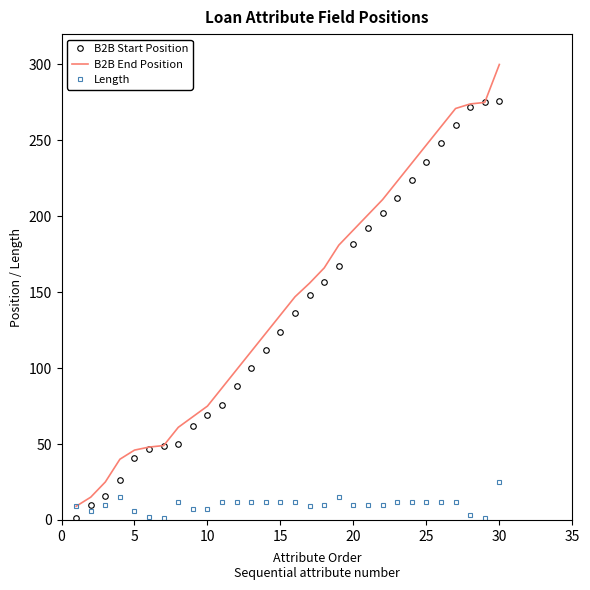

True or false: Length and B2B Start Position intersect in this chart.

True